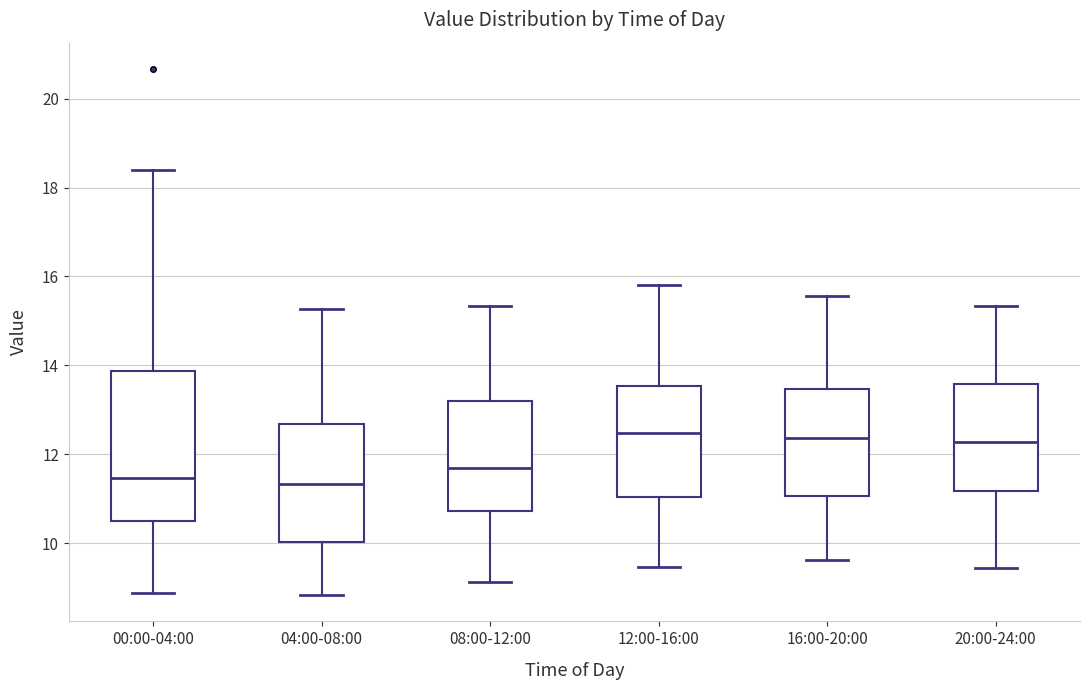

Comparing the boxes themselves (not the whiskers), which one is the tallest?

00:00-04:00